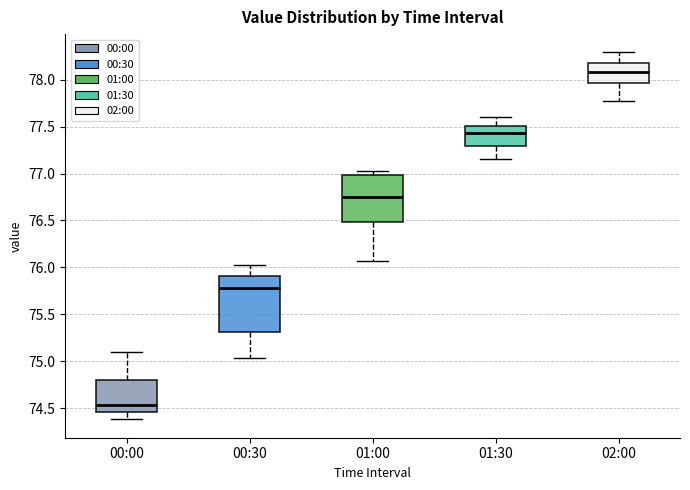

Which box's median line is the lowest?

00:00